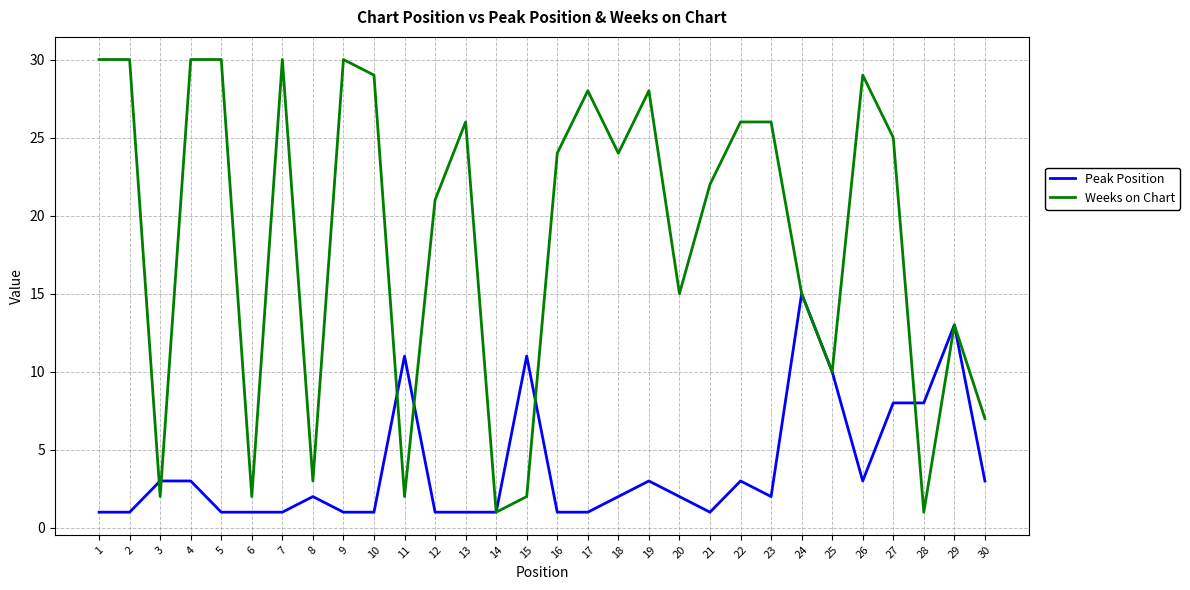

Reading left to right, extract all data points from this chart.

Peak Position: 1	1	3	3	1	1	1	2	1	1	11	1	1	1	11	1	1	2	3	2	1	3	2	15	10	3	8	8	13	3
Weeks on Chart: 30	30	2	30	30	2	30	3	30	29	2	21	26	1	2	24	28	24	28	15	22	26	26	15	10	29	25	1	13	7